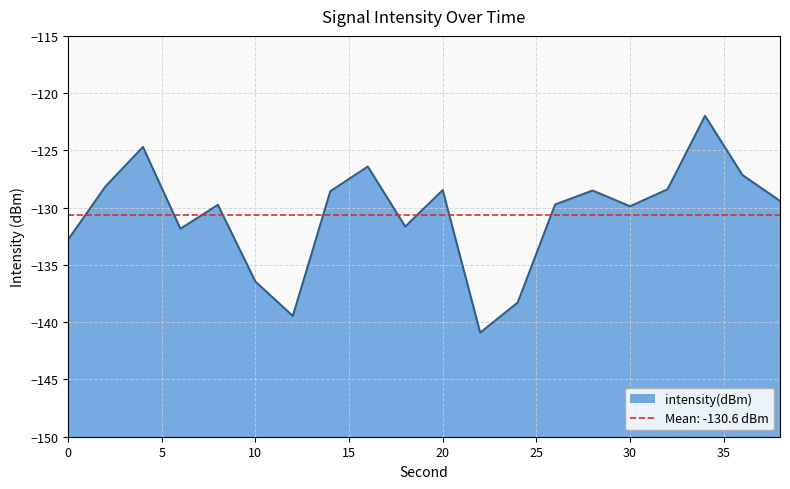

The value at 34 is -181.1. True or false?

False